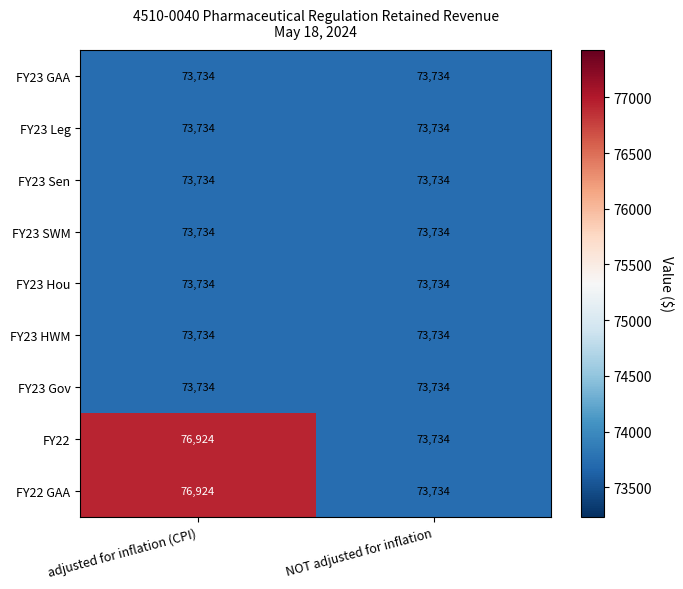

What is the difference between the highest and lowest values at adjusted for inflation (CPI)?

3190